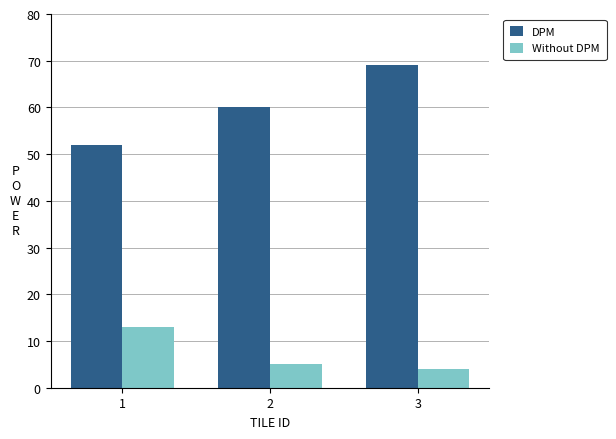

Is it true that DPM equals 14 at 3?

False